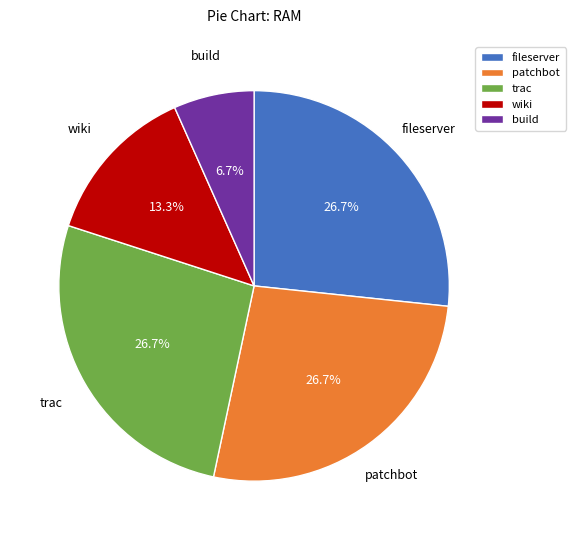

True or false: wiki accounts for 4% of the total.

False